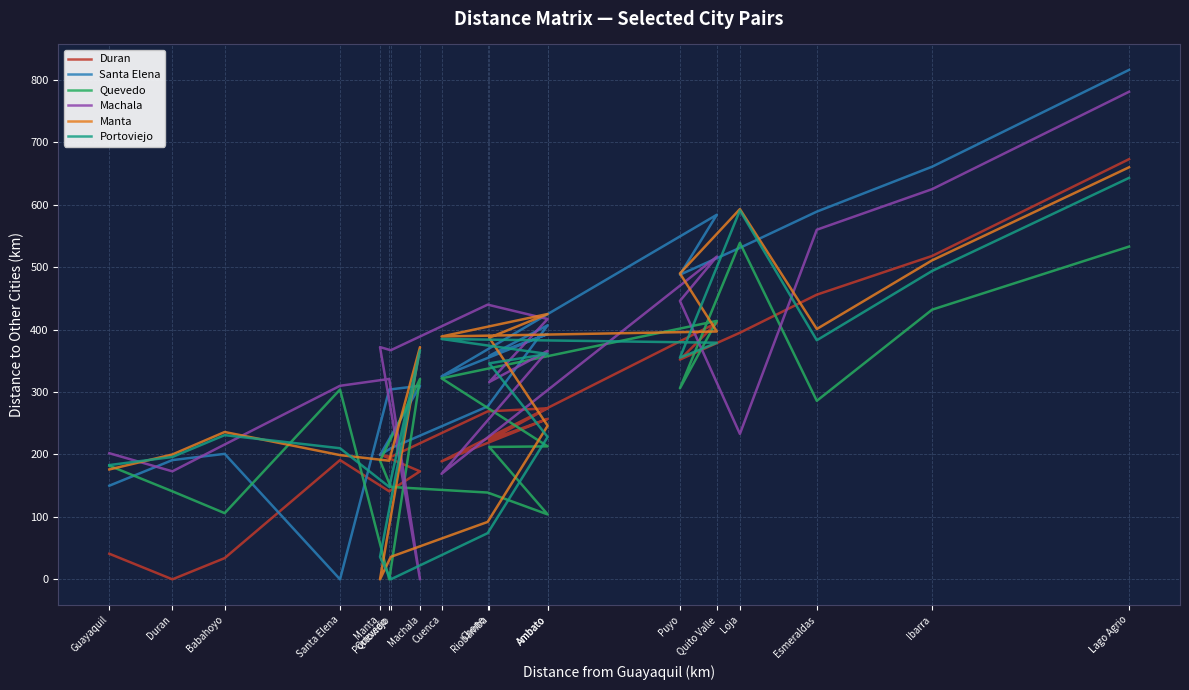

At which category is the sum across all series the highest?

Lago Agrio